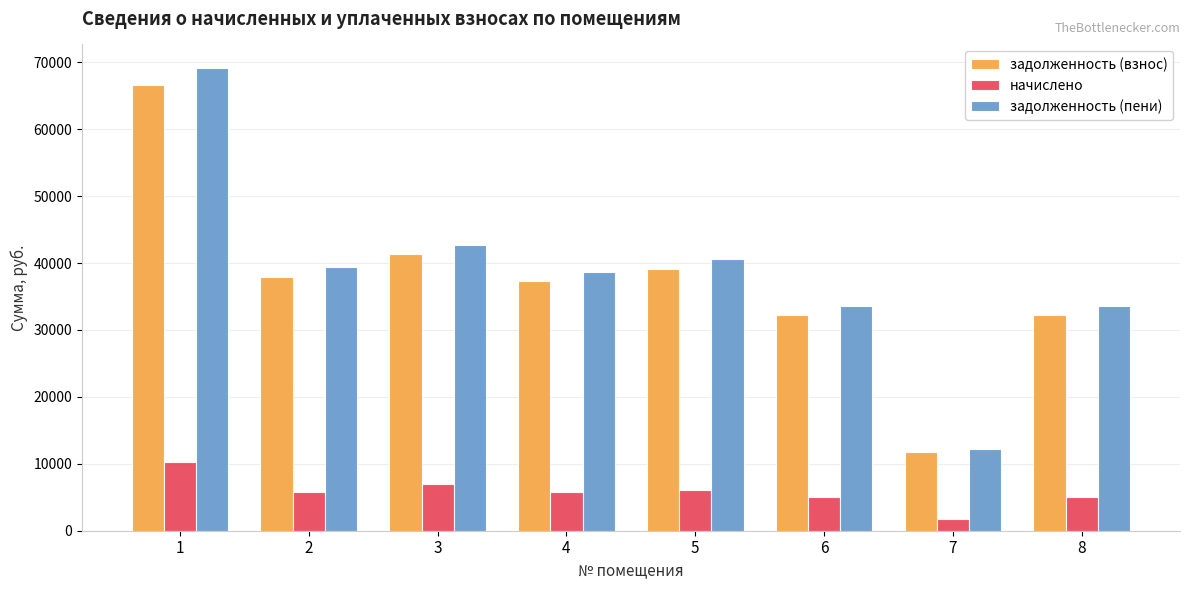

Read the задолженность (взнос) value at 2.

37873.7